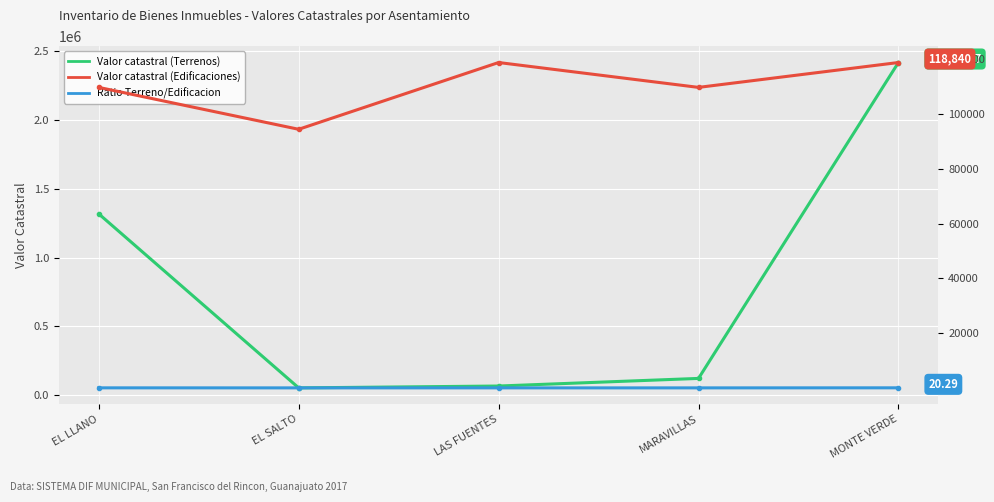

Is it true that Valor catastral (Terrenos) equals 1525198.5 at MONTE VERDE?

False